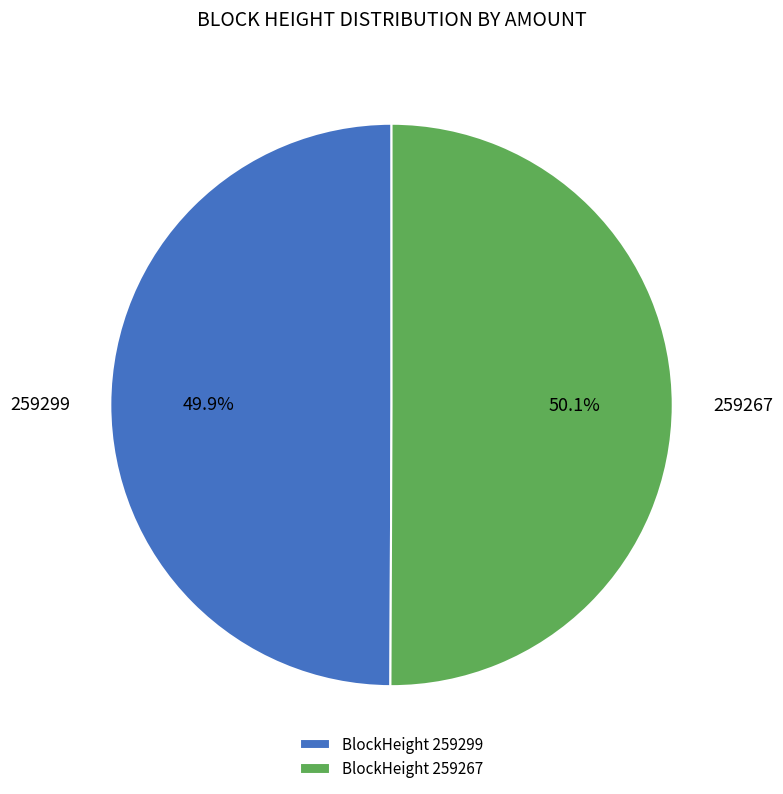

What is the ratio of the value at BlockHeight 259299 to the value at BlockHeight 259267?

1.0